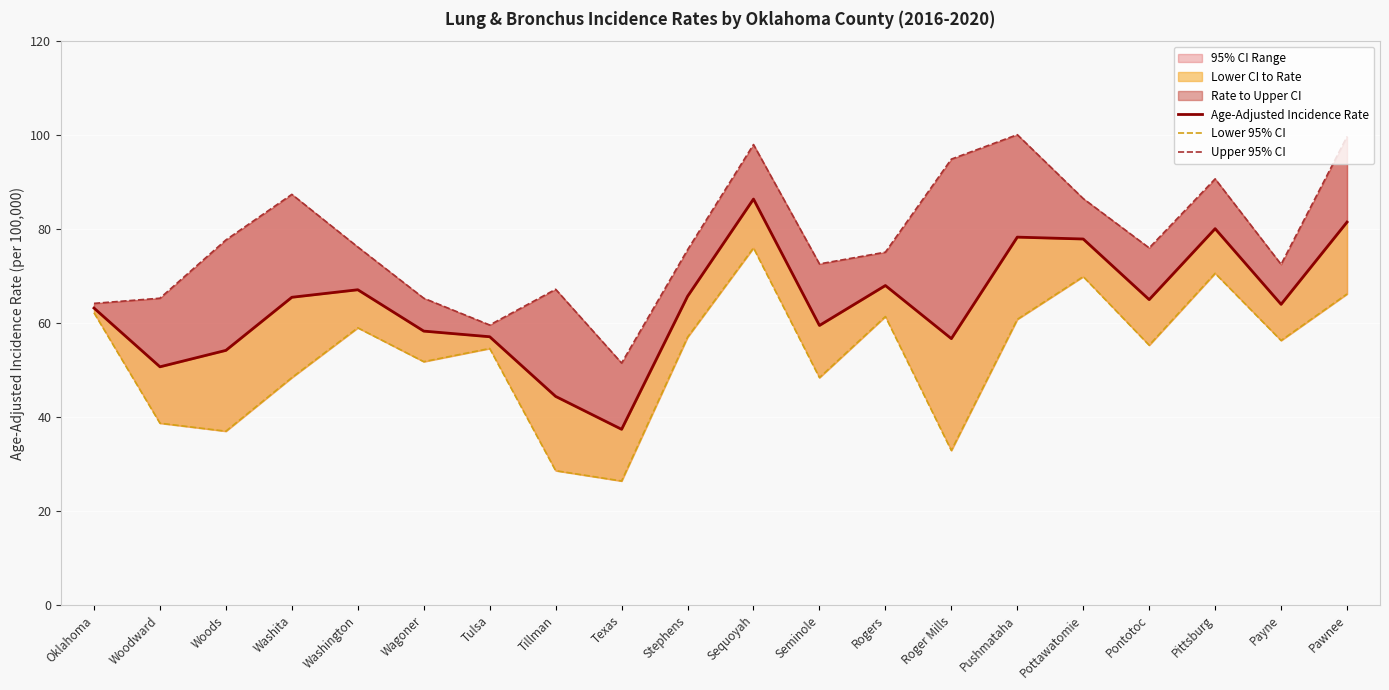

Is it true that Lower 95% CI equals 70.6 at Pittsburg?

True